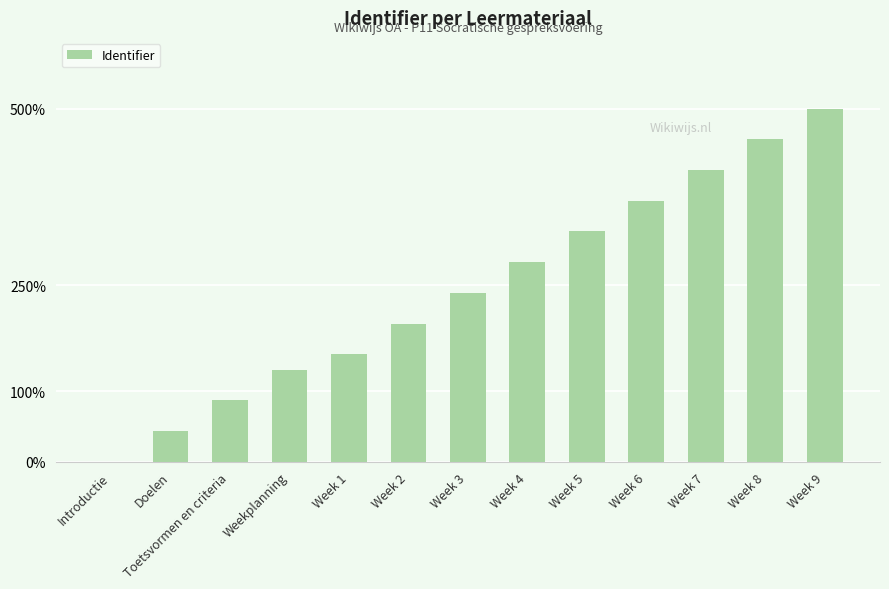

How many data points does each series have?

13